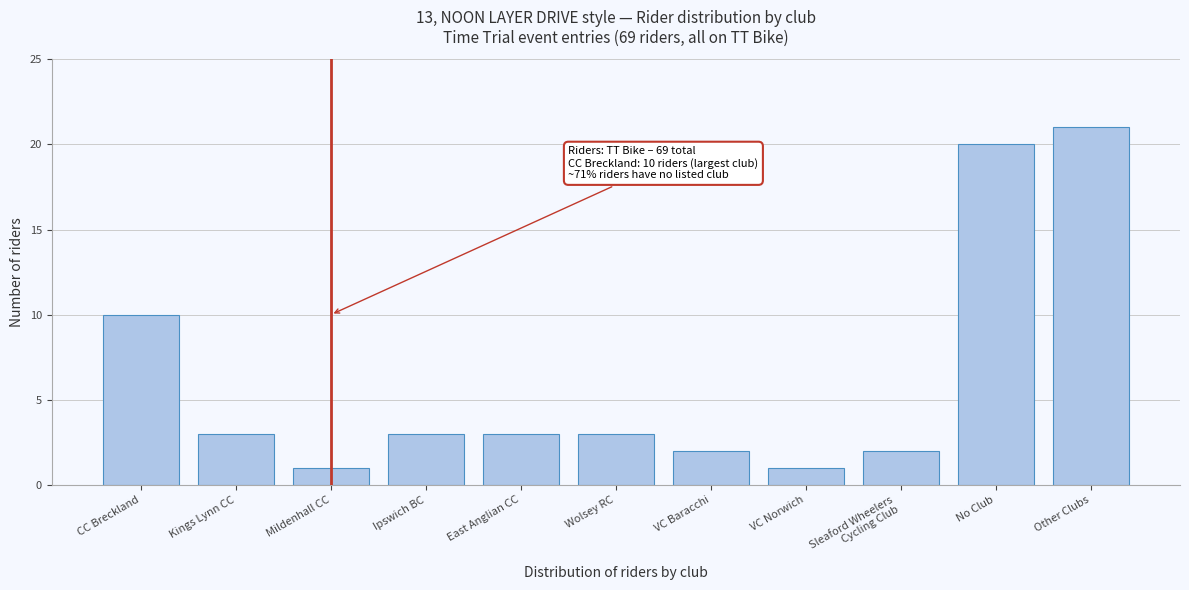

Reading left to right, extract all data points from this chart.

10	3	1	3	3	3	2	1	2	20	21